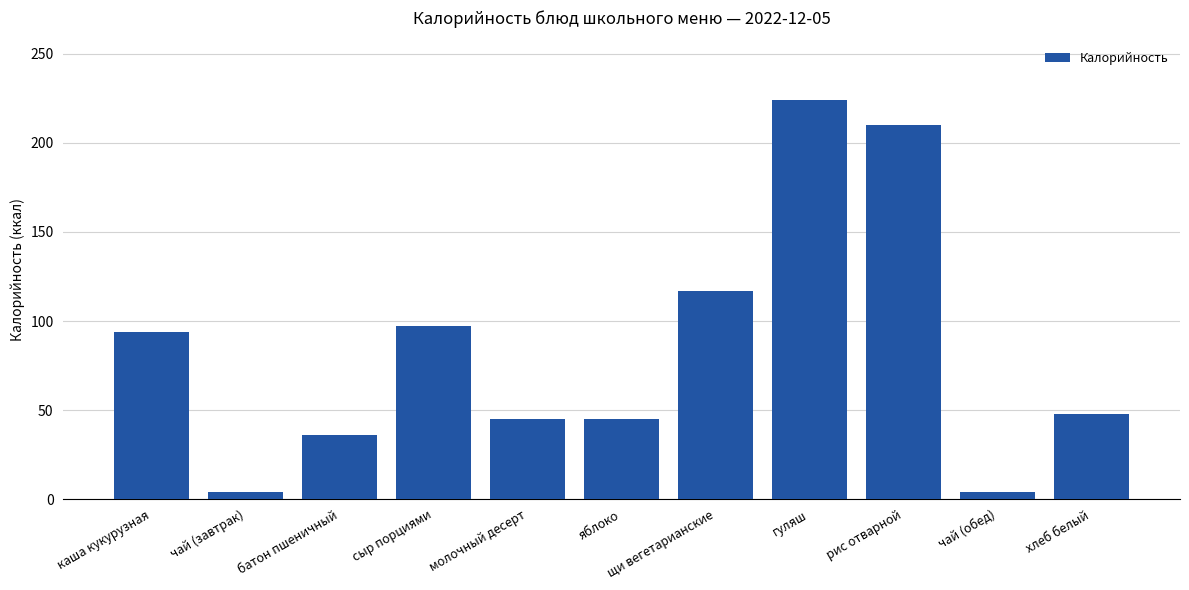

Which has a higher value, батон пшеничный or каша кукурузная?

каша кукурузная